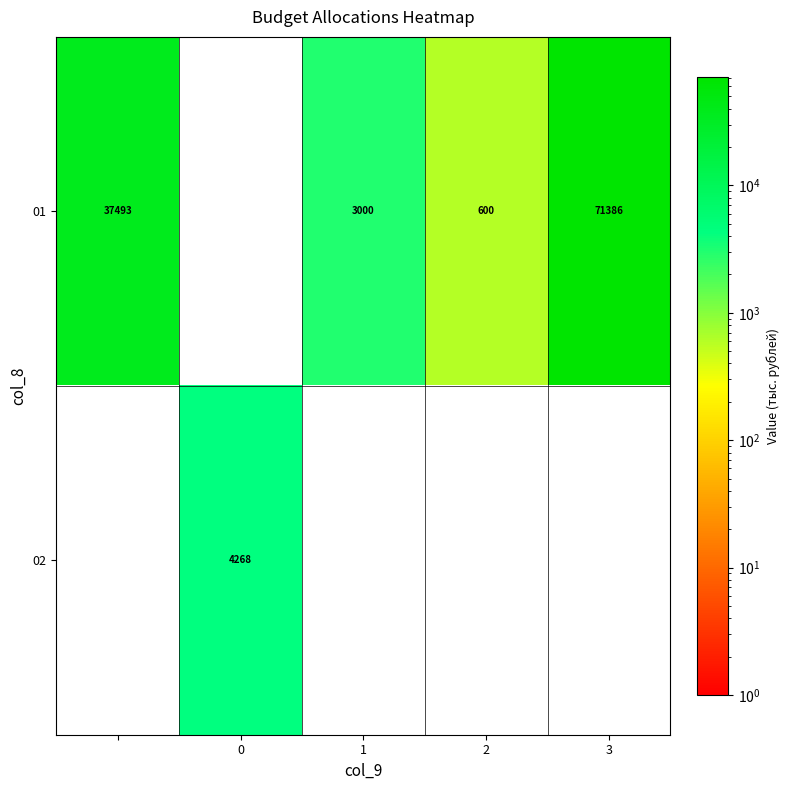

The 02 series shows 1235 at 0. True or false?

False